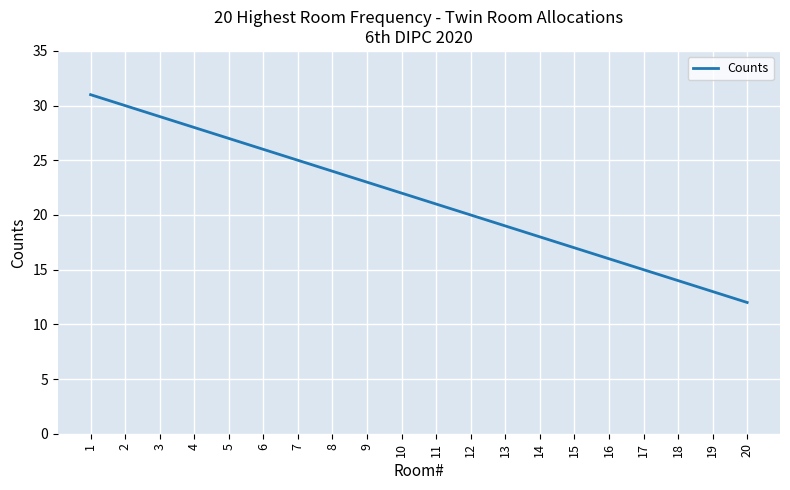

Between 8 and 2, which is larger?

2